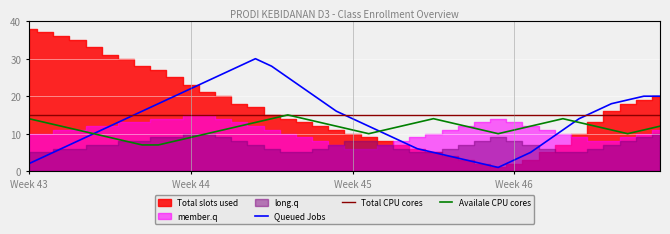

What is the highest value of the Availale CPU cores series?

15